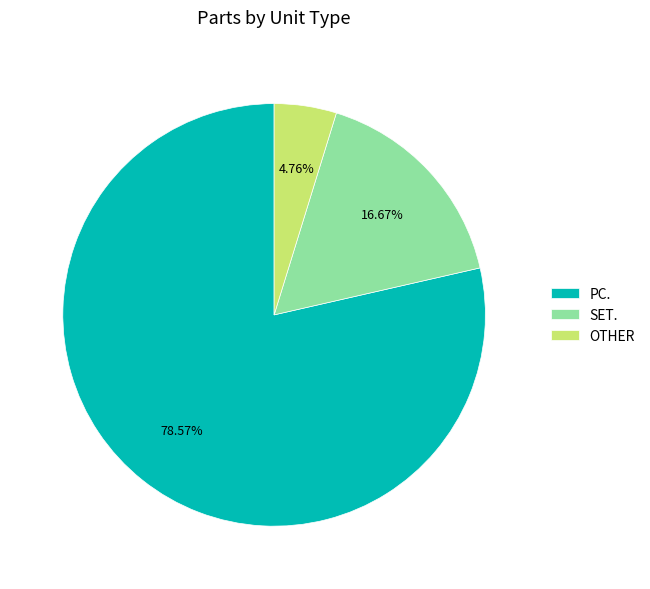

Which slice is the smallest?

OTHER